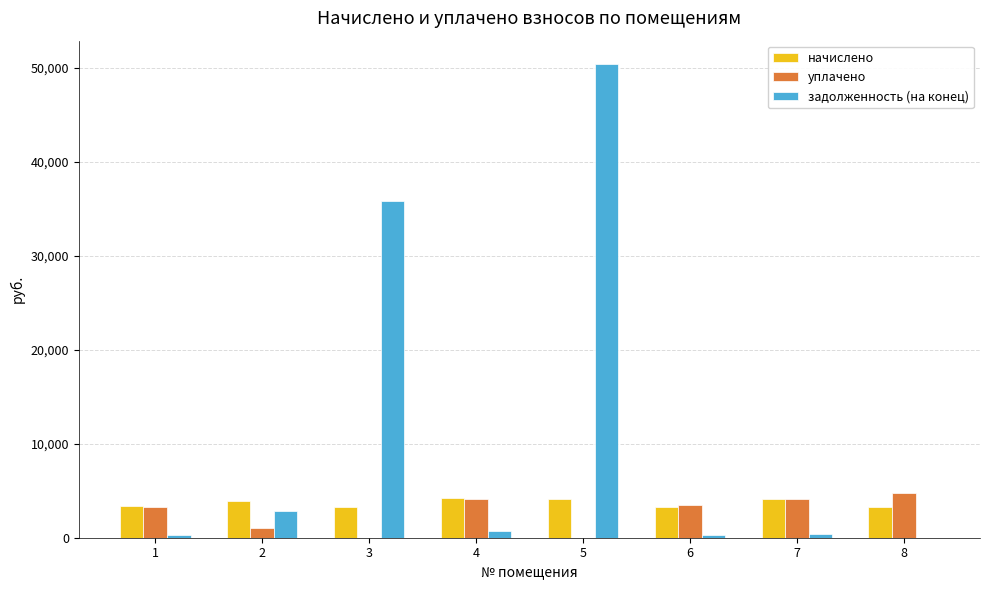

How many series are shown in this chart?

3